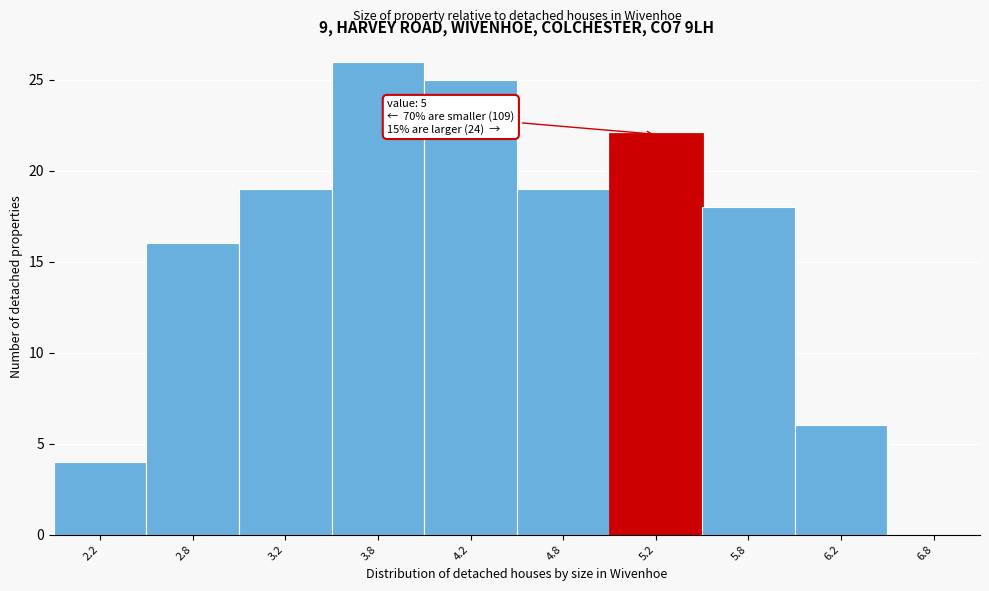

Over which range of the x-axis is the bar tallest?

3.5 to 4.0